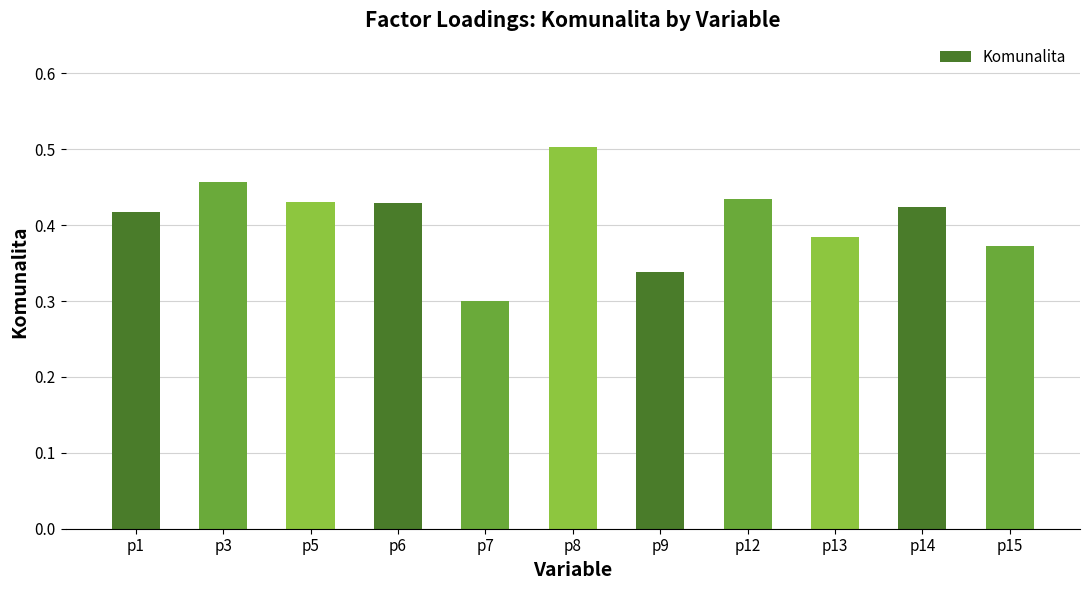

Count the values in the range 0 to 1.

11